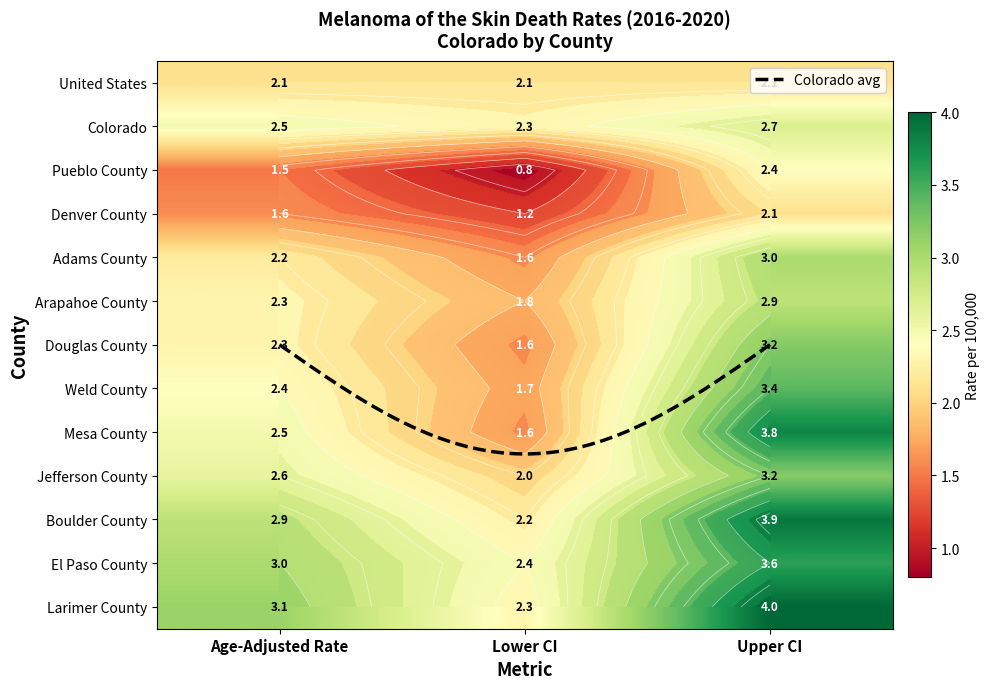

True or false: Arapahoe County has a value of 2.3 at Age-Adjusted Rate.

True